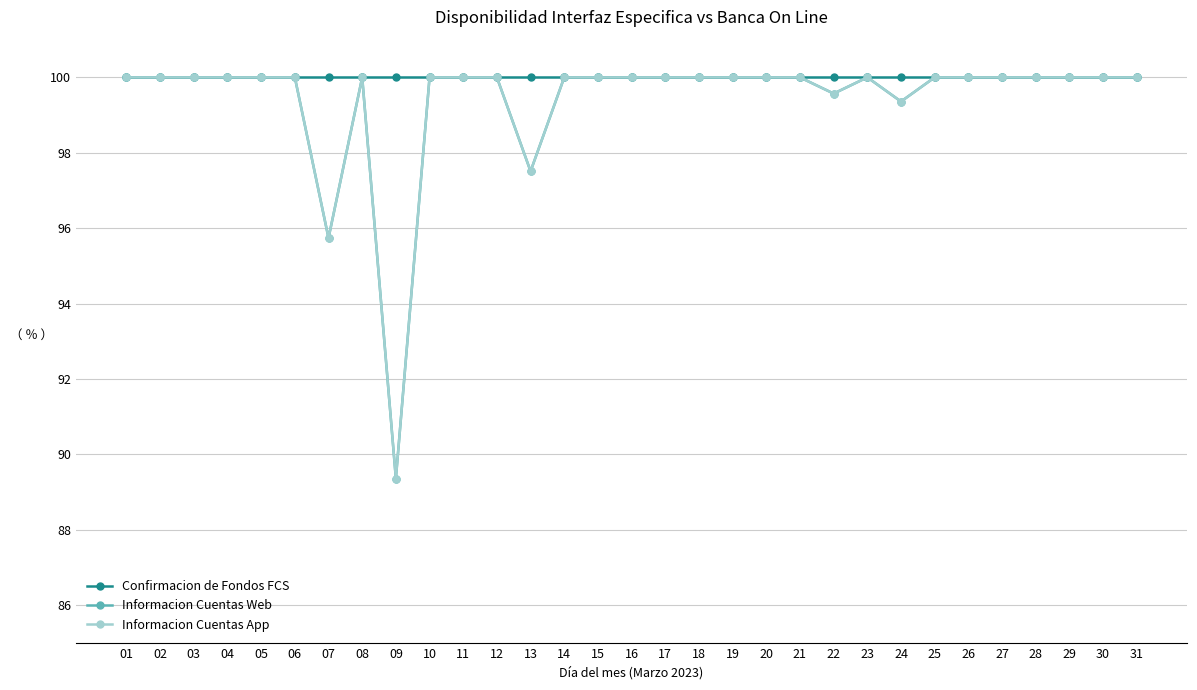

At which category is the sum across all series the highest?

01